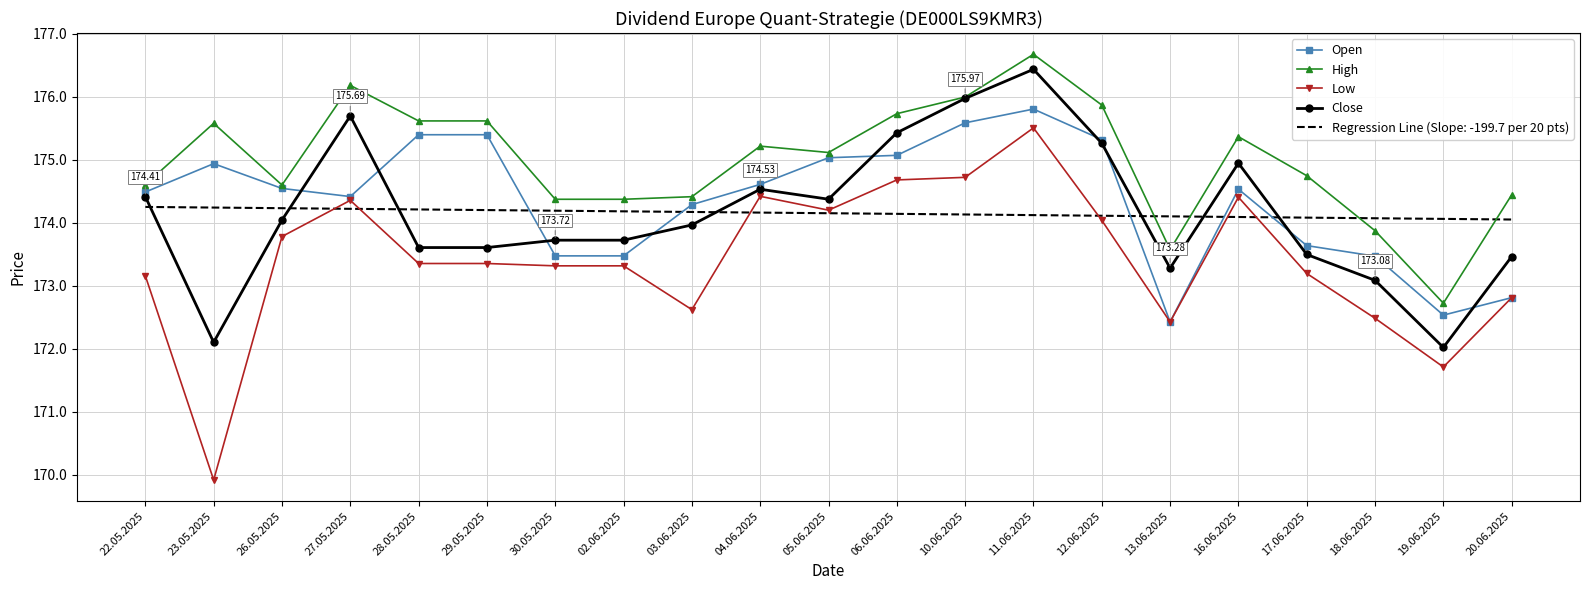

At which label is High closest to 174695?

17.06.2025